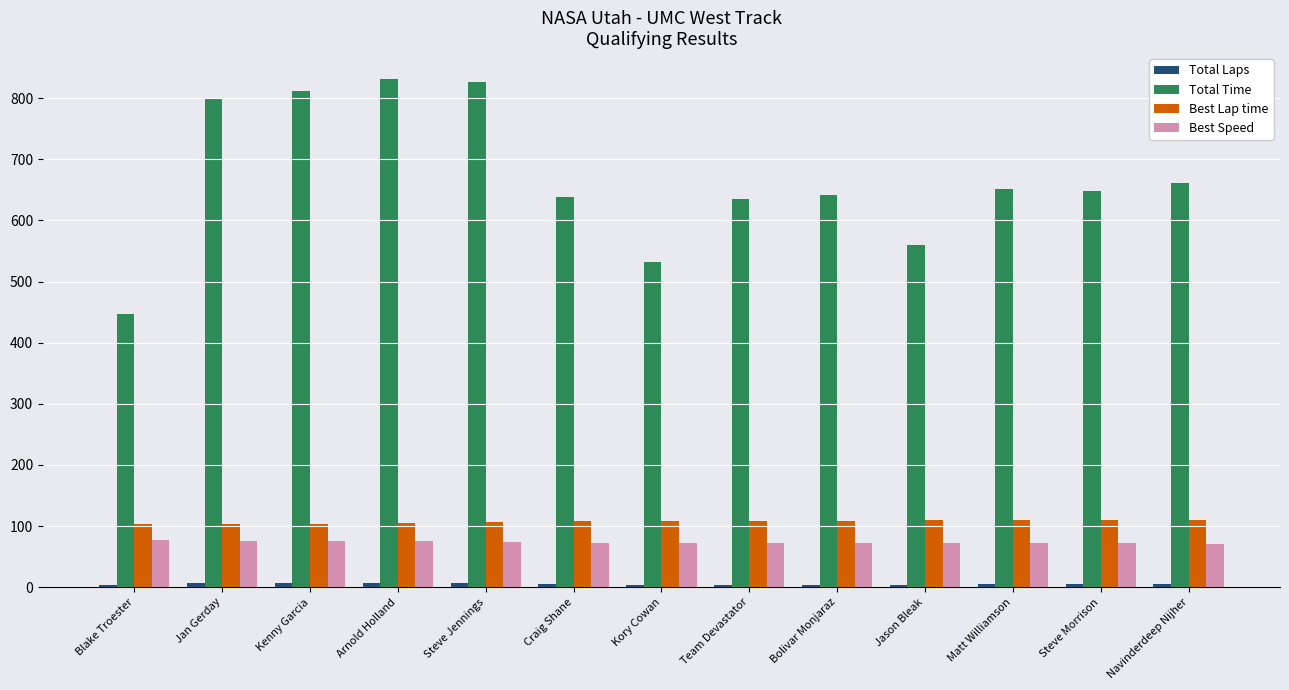

What is the minimum value for Best Speed?

71.1